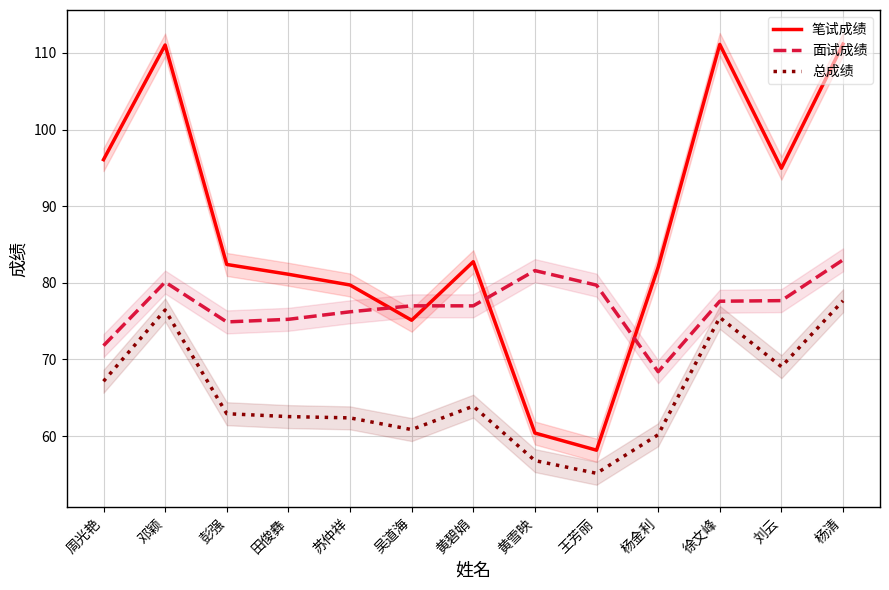

What is the difference between the second highest and minimum values in the 面试成绩 series?

13.2